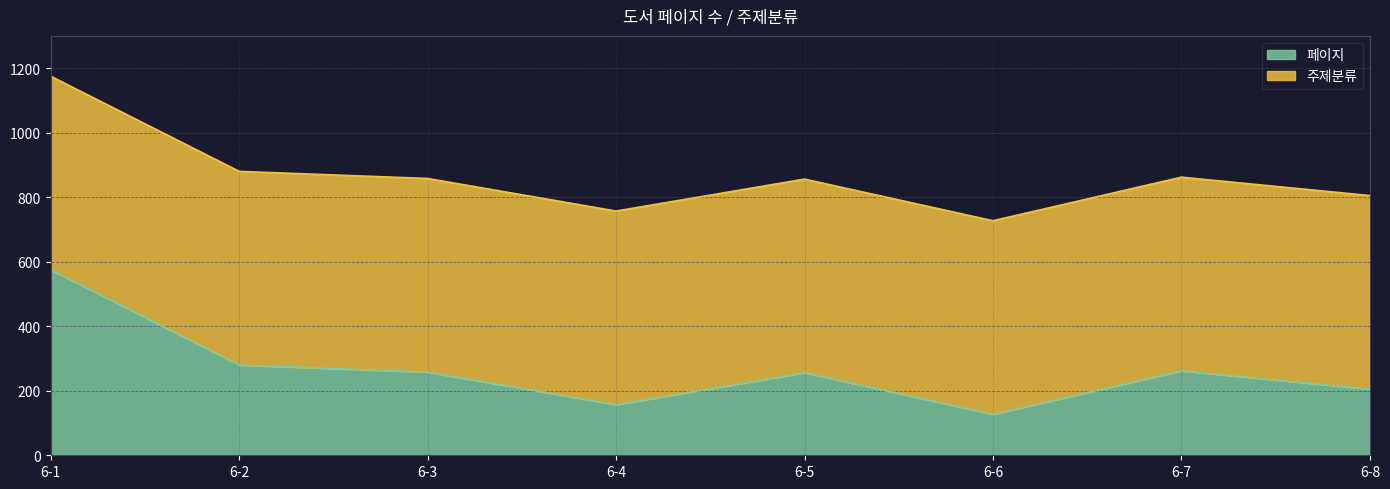

Does the chart have visible grid lines?

Yes